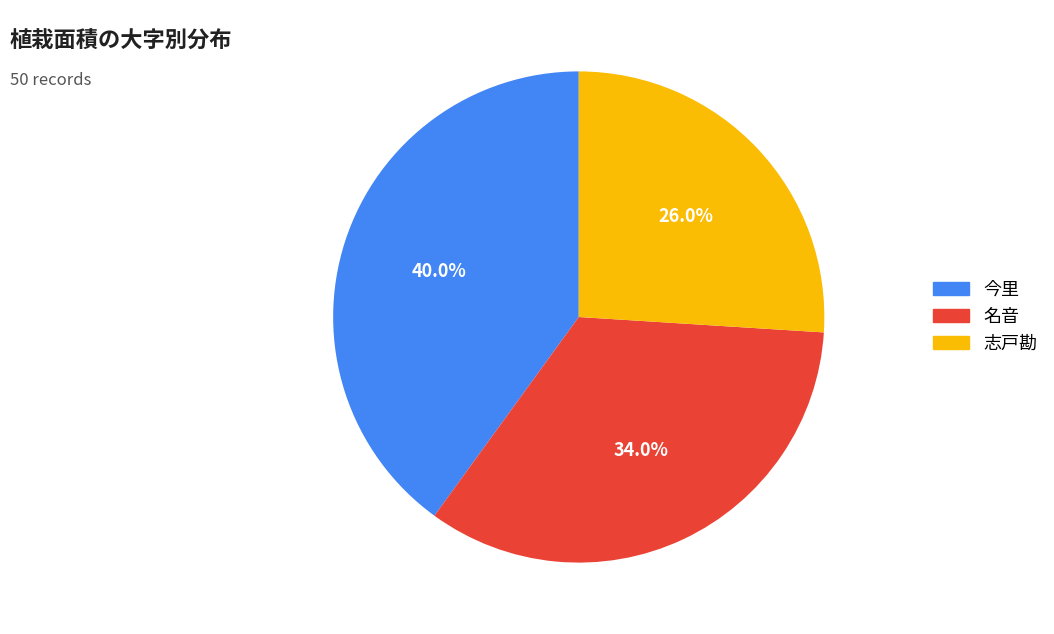

True or false: 名音 accounts for 41% of the total.

False